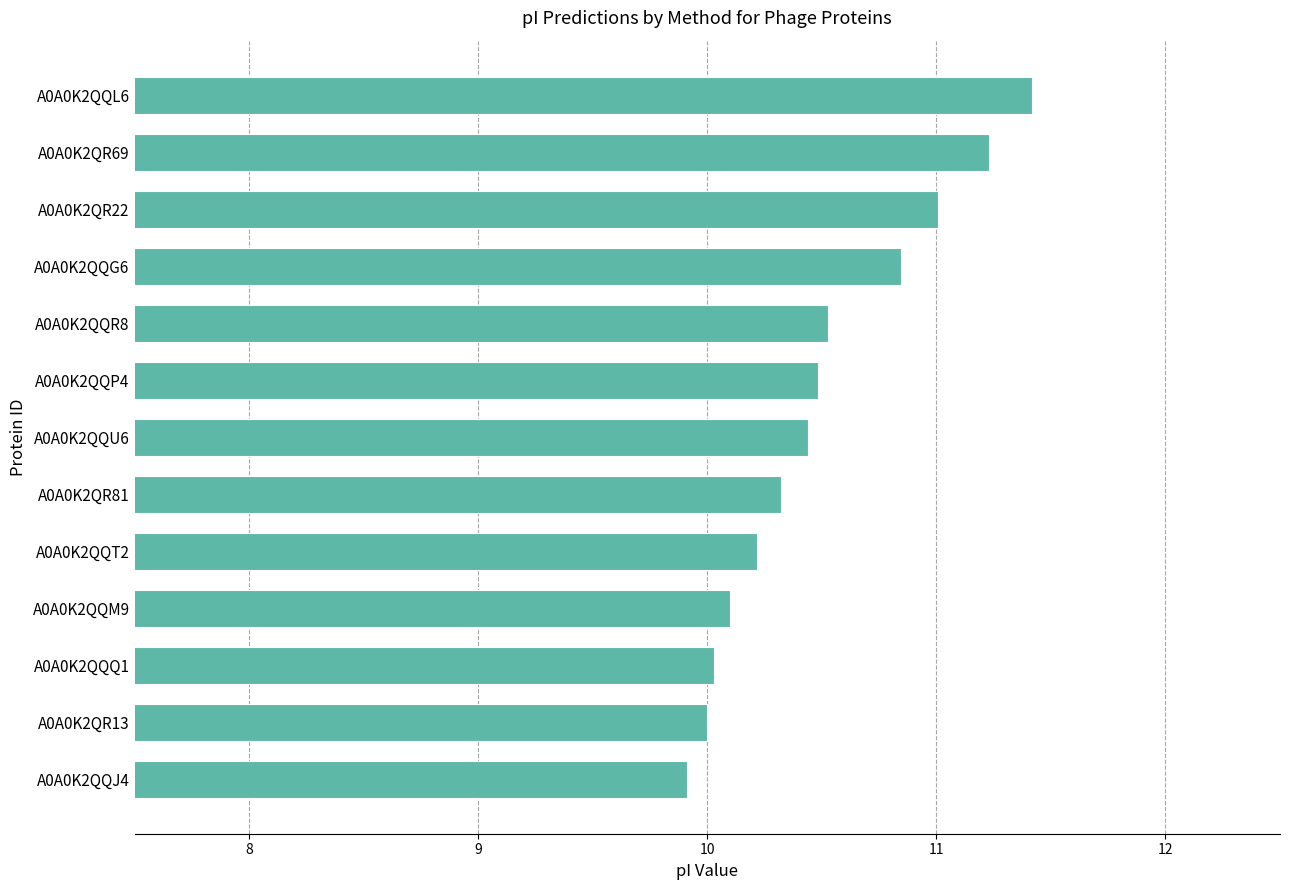

How many categories are shown in the chart?

13